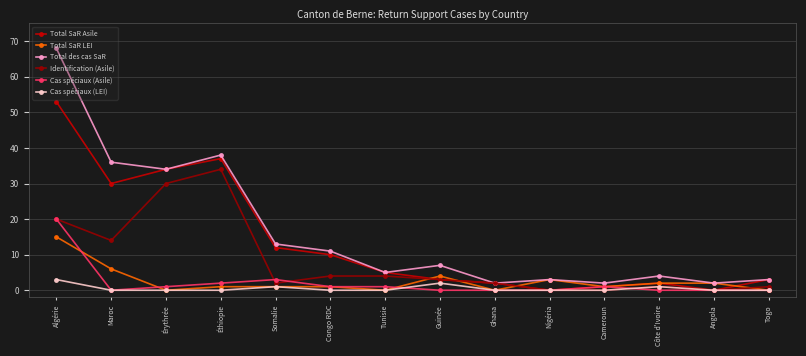

What is the value of the Cas spéciaux (Asile) point at the 6th from the left?

1